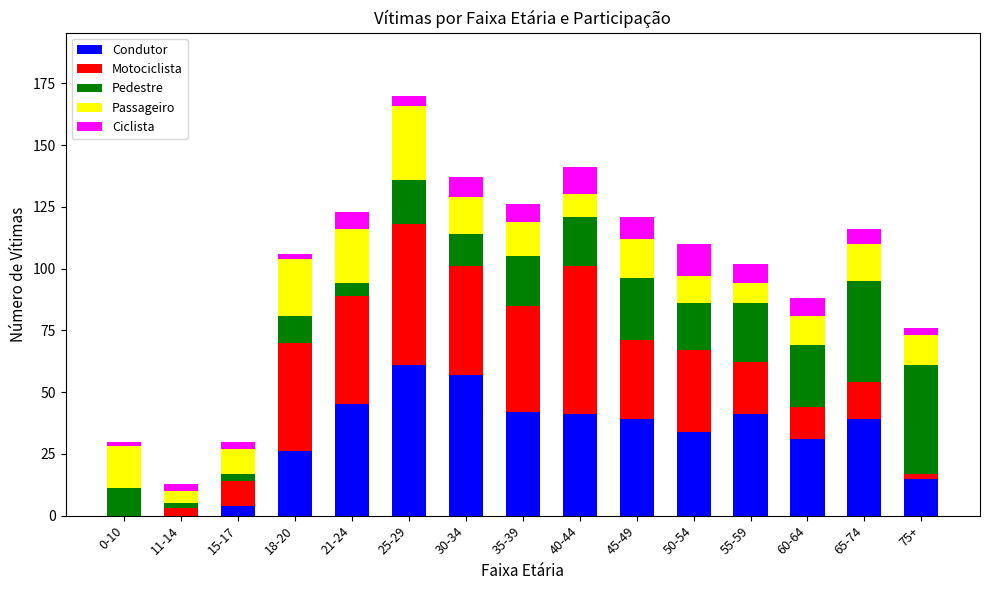

At which category is the sum across all series the highest?

25-29